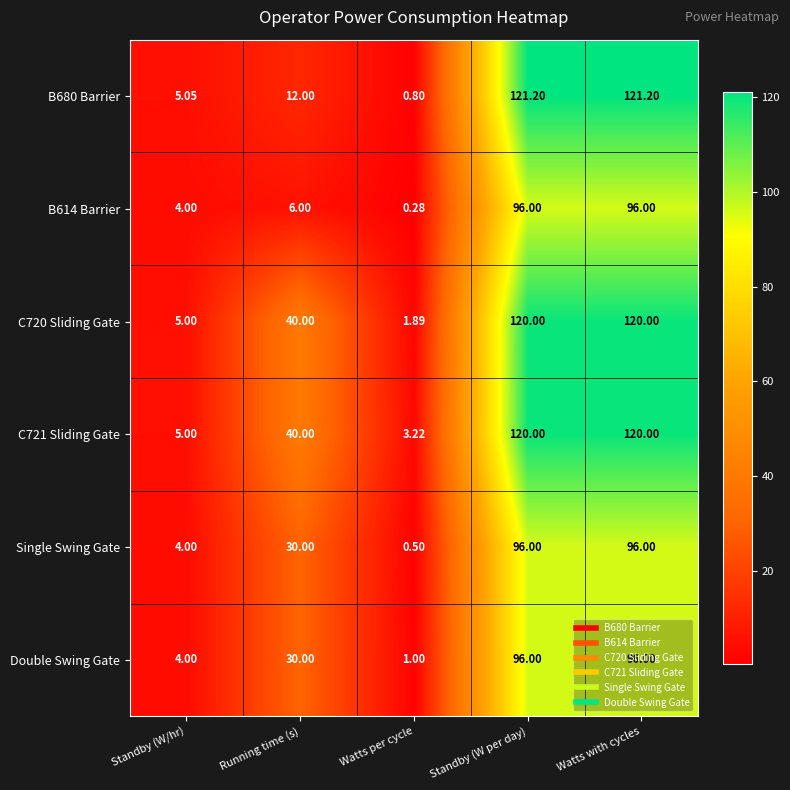

Is the value of C720 Sliding Gate at Watts per cycle greater than the value of Single Swing Gate at Standby (W per day)?

No